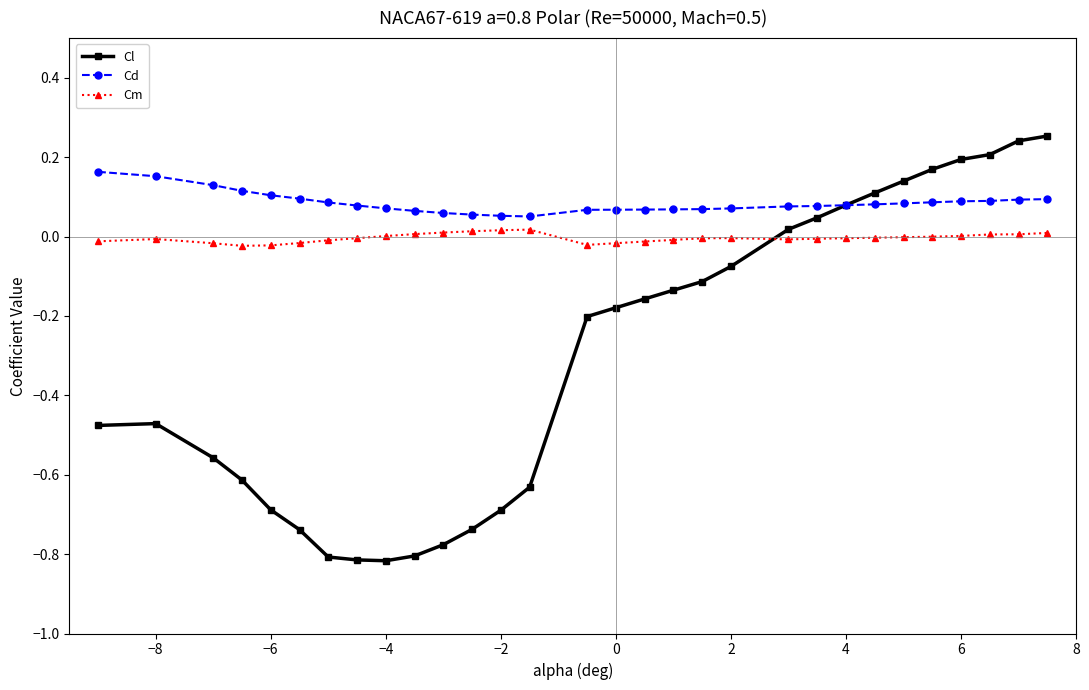

Rank the series by their average value, from lowest to highest.

Cl, Cm, Cd